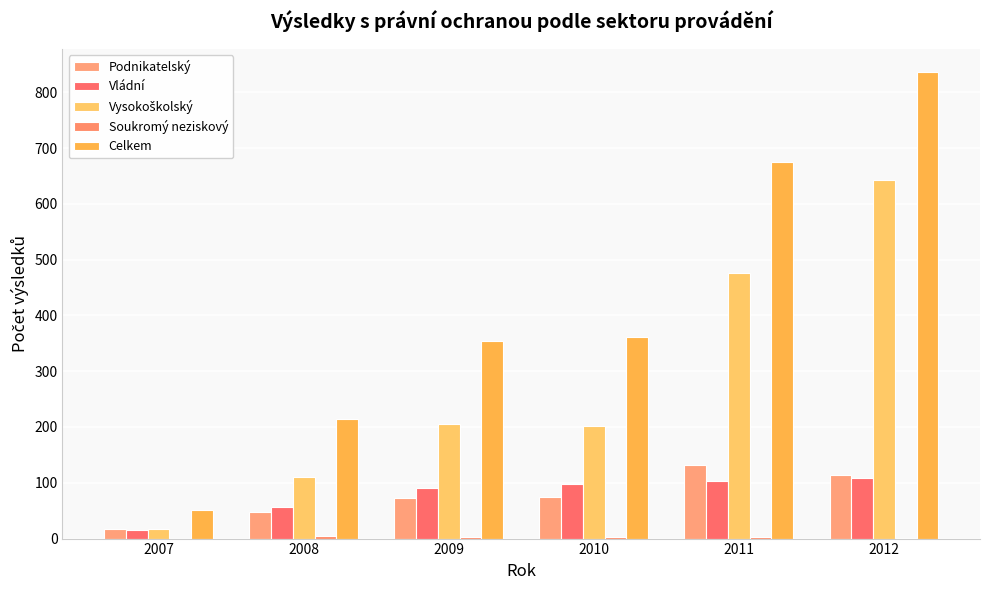

How many distinct data groups are displayed?

5